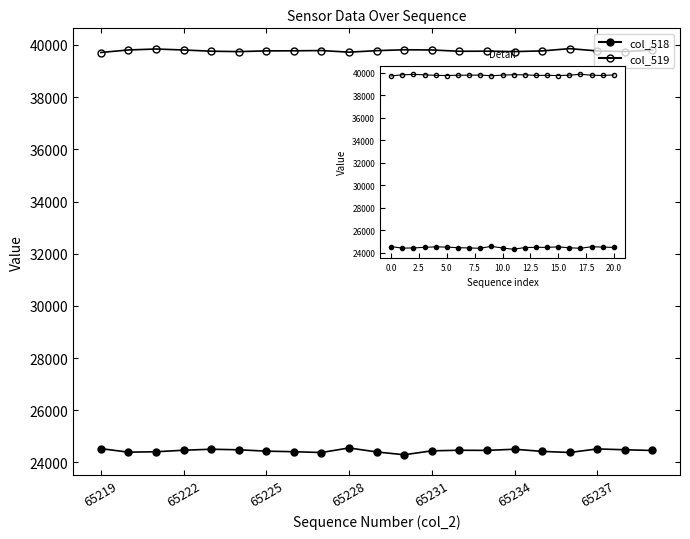

Where is col_519 nearest to the value 39786?

8